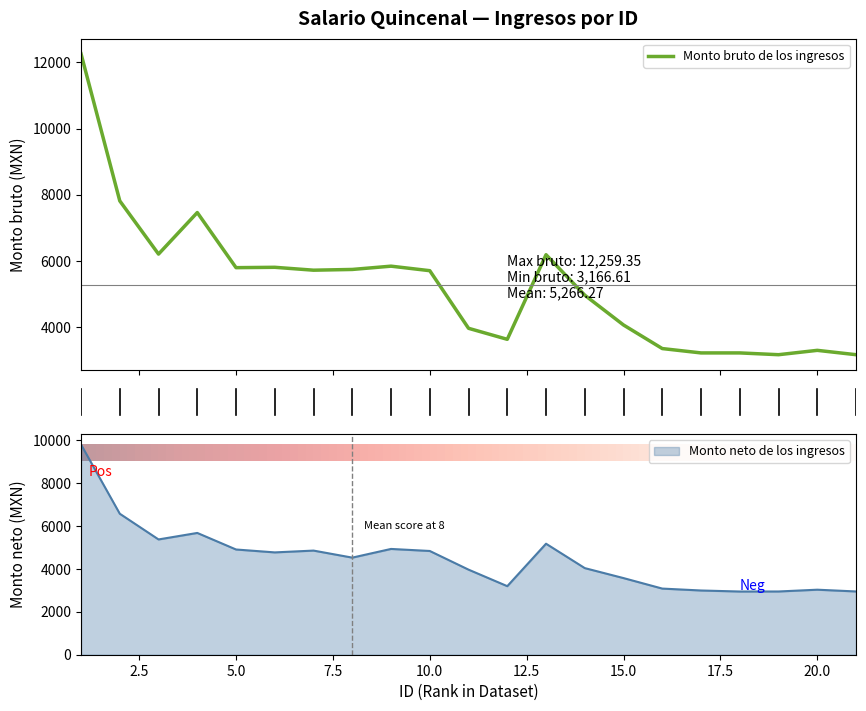

Read the Monto neto de los ingresos value at 11.

3964.4